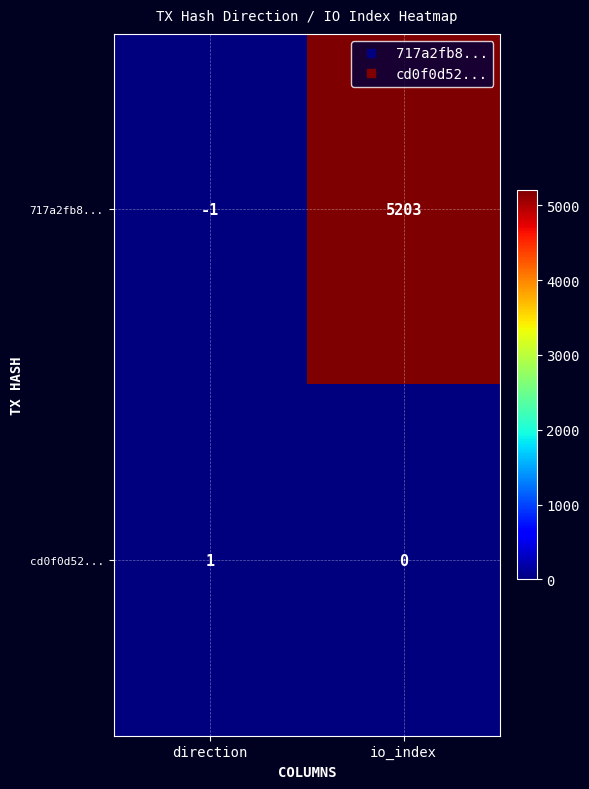

How many series are shown in this chart?

2